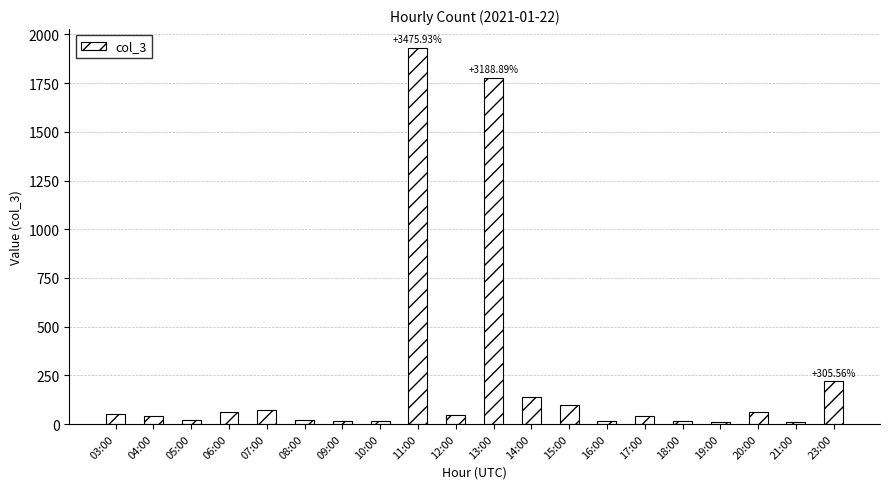

What is the difference between the maximum and minimum values?

1923